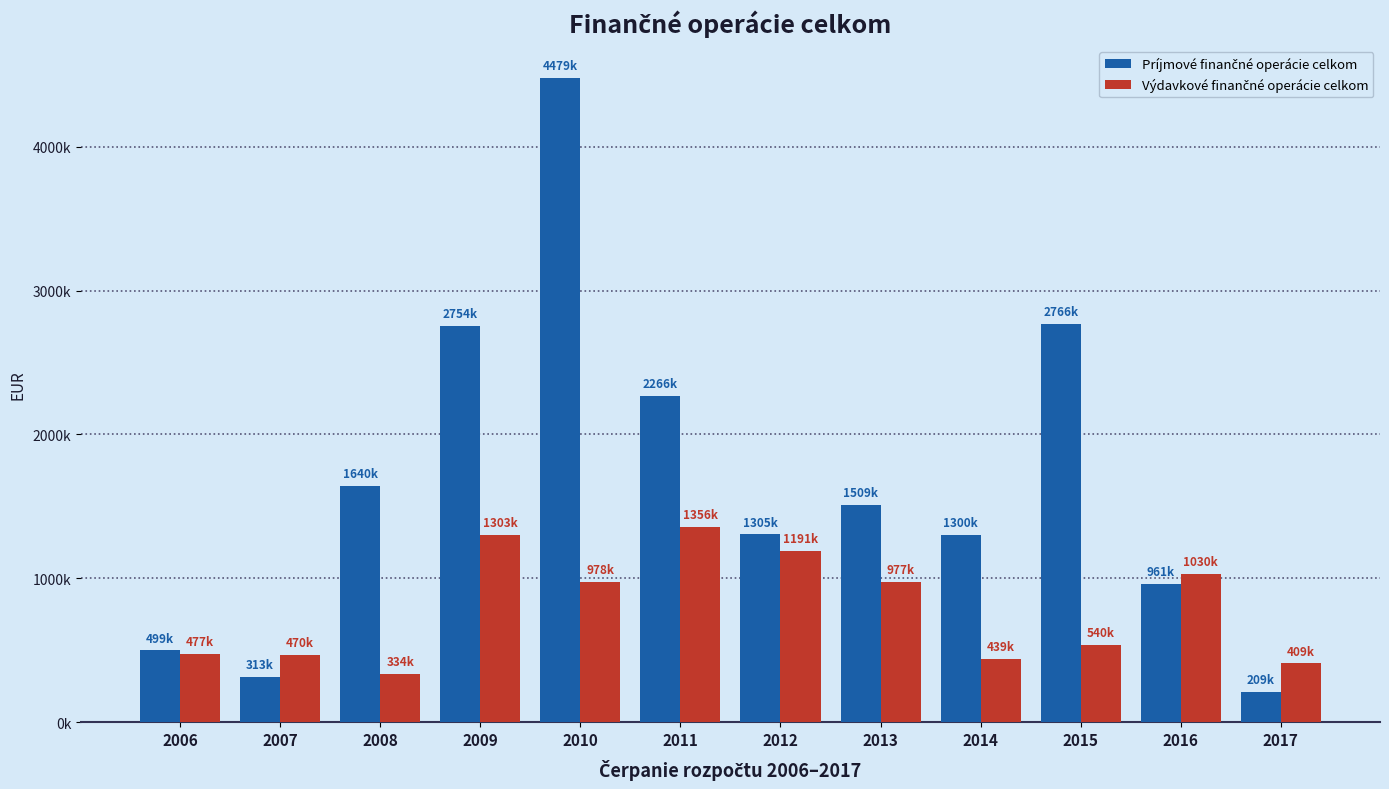

What value does the Príjmové finančné operácie celkom series have at 2014, to the nearest 50?

1300950